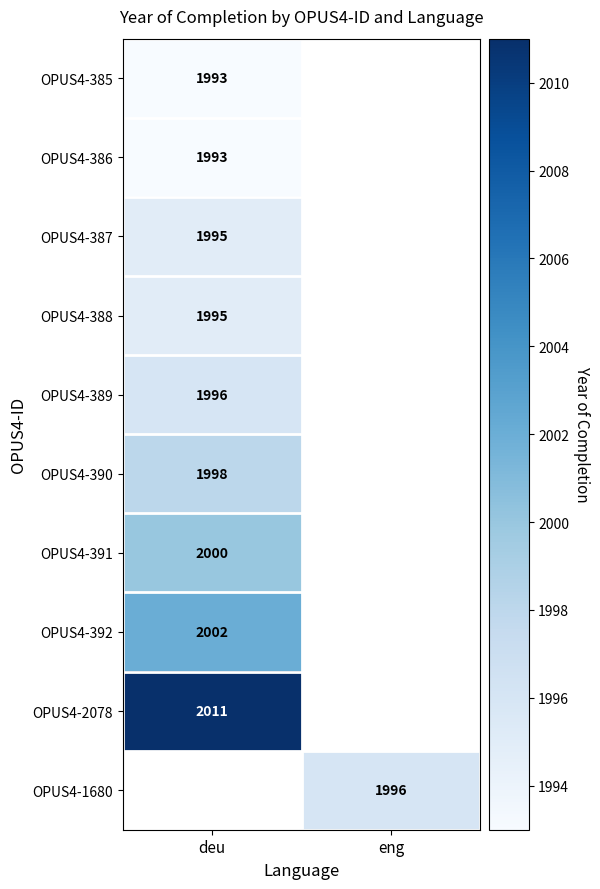

Is the value of OPUS4-390 at deu greater than the value of OPUS4-389 at deu?

Yes